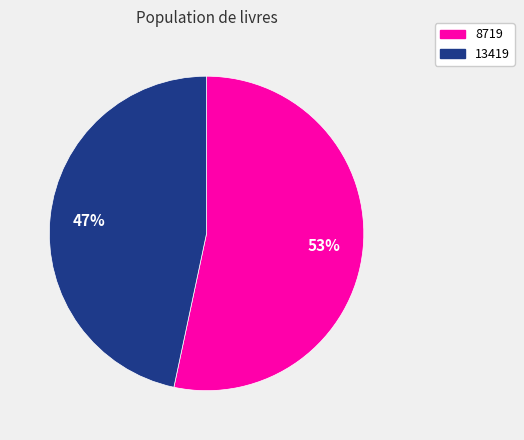

Which has a higher value, 8719 or 13419?

8719